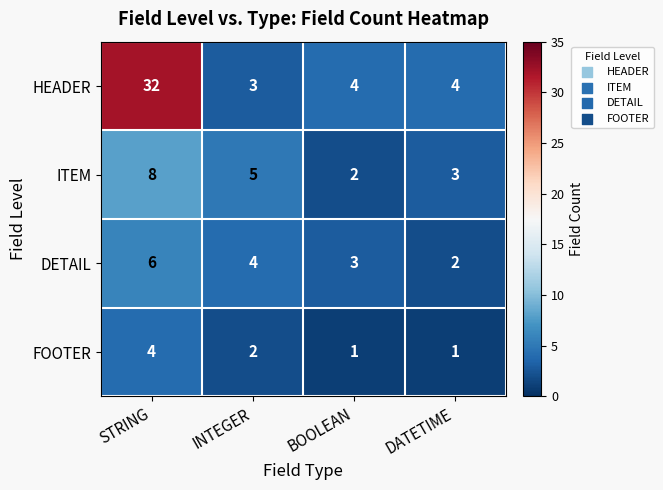

What is the average value of the HEADER series?

11